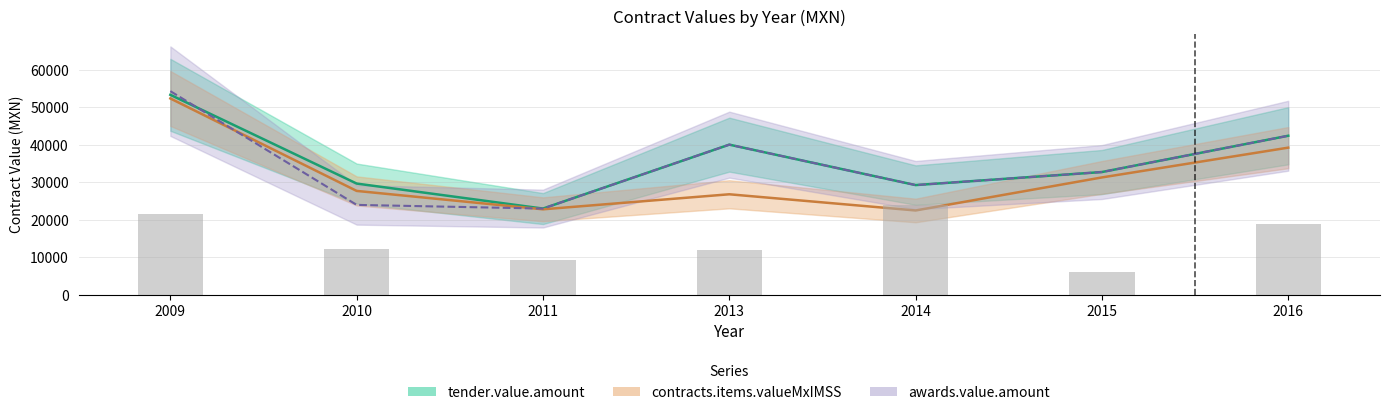

What is the difference between the highest and lowest values at 2011?

196.3